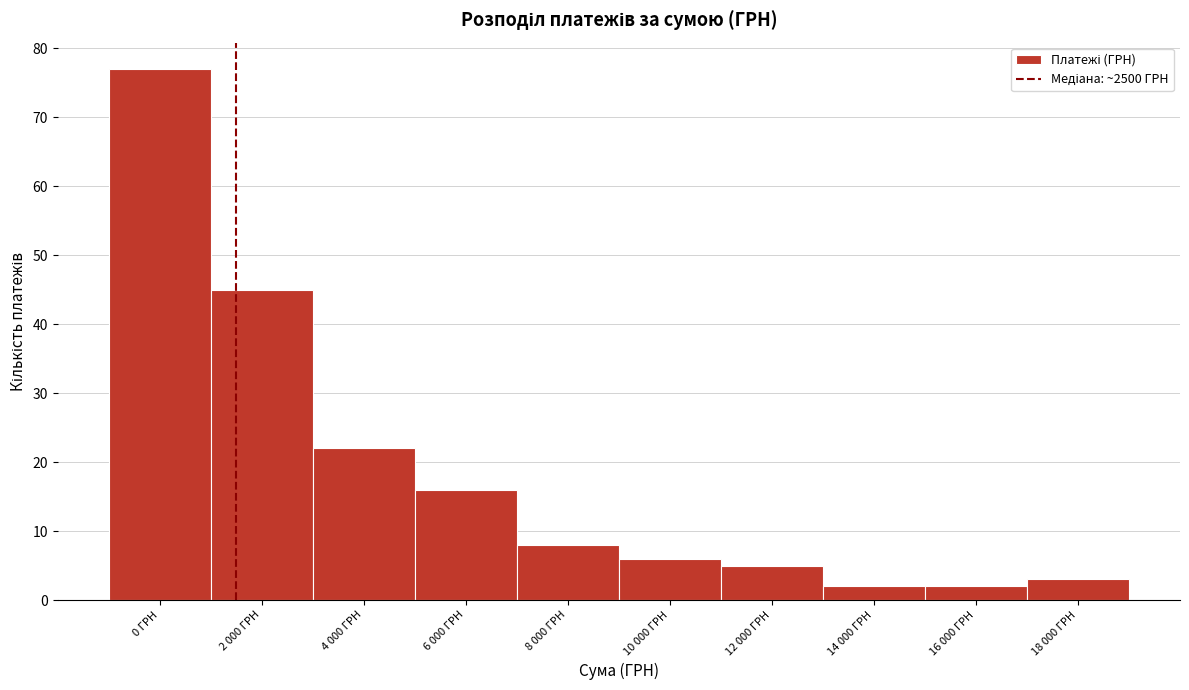

Reading left to right, list all the values displayed in this chart.

77	45	22	16	8	6	5	2	2	3